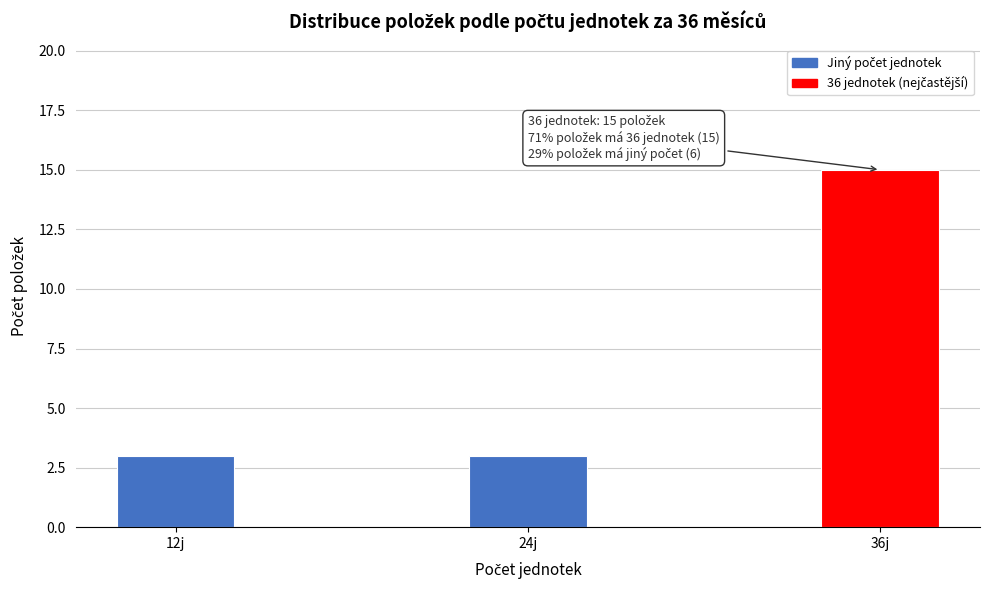

Reading right to left, transcribe all the data shown in this chart.

36j=15	24j=3	12j=3